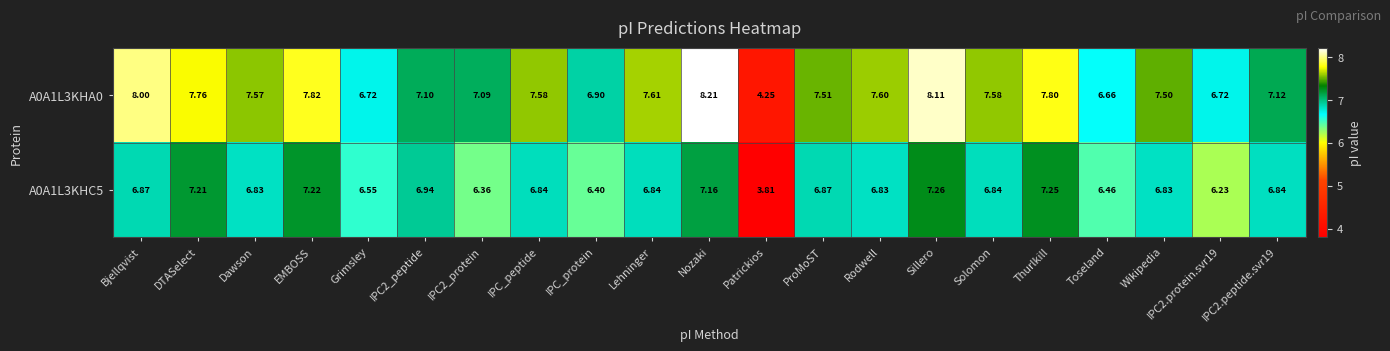

At how many categories does at least one series exceed 5?

20